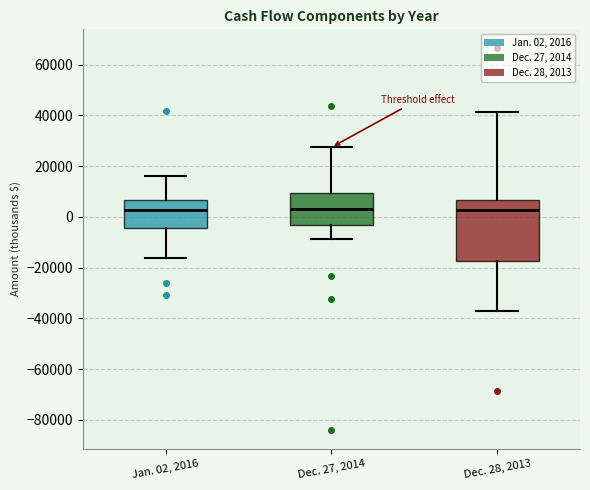

Reading left to right, transcribe this box plot: for each box, give where its median line is, the range the box spans, and where its two whiskers end, as read against the y-axis. The values are not printed on the chart, so give them approximately, as read against the axis.

Jan. 02, 2016: median 2000, box -4000 to 6000, whiskers -16000 to 16000
Dec. 27, 2014: median 4000, box -4000 to 10000, whiskers -8000 to 28000
Dec. 28, 2013: median 2000, box -18000 to 6000, whiskers -38000 to 42000